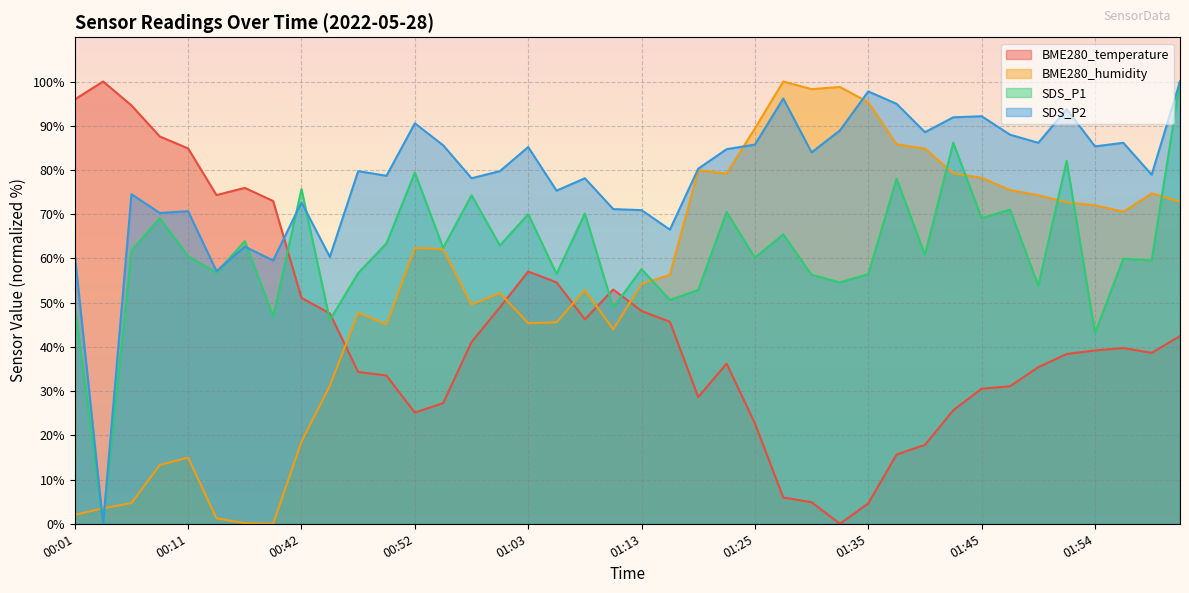

How many lines are shown in the chart?

4